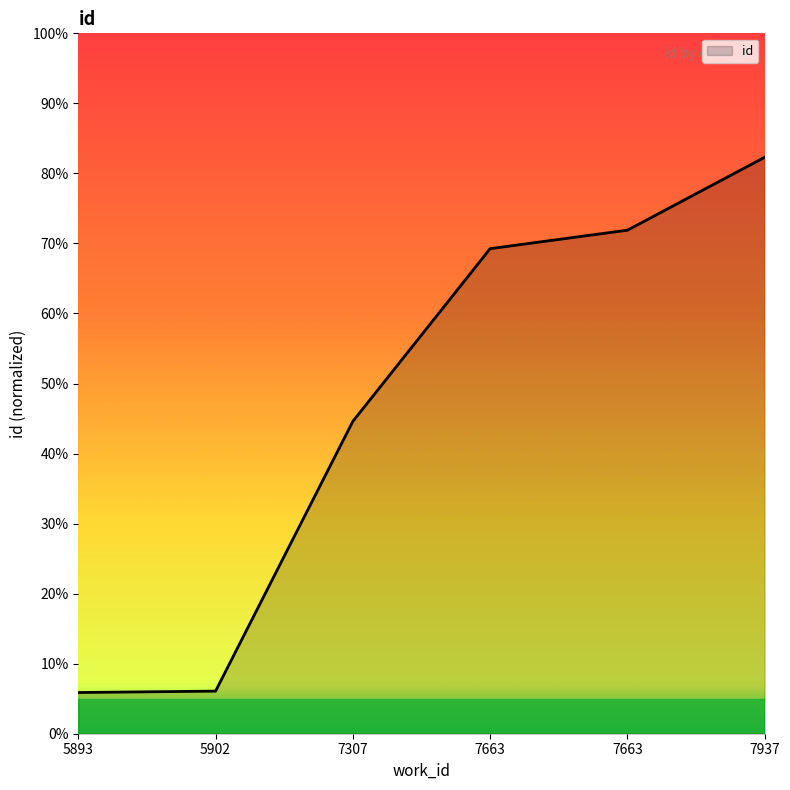

Is this an area chart (filled region under the line)?

Yes